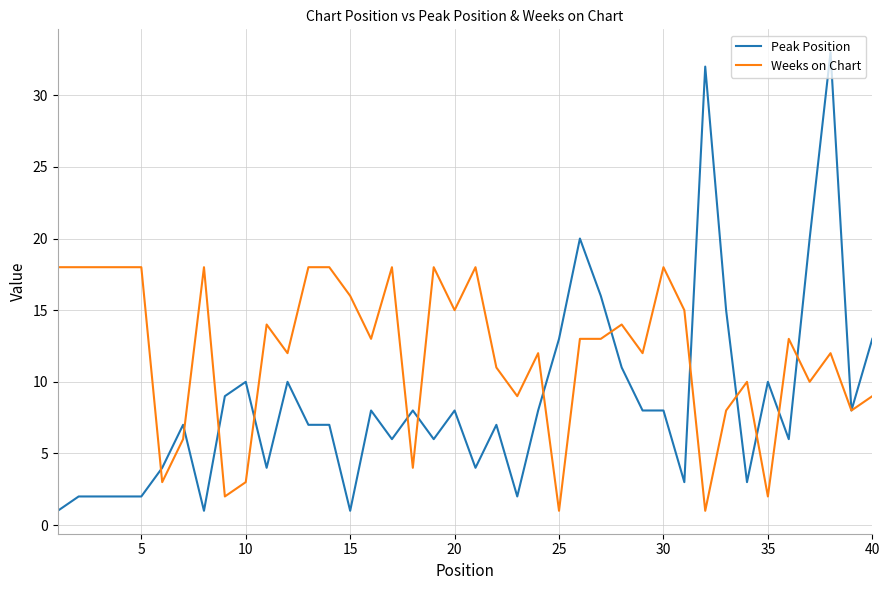

Which series has the largest range (max minus min)?

Peak Position